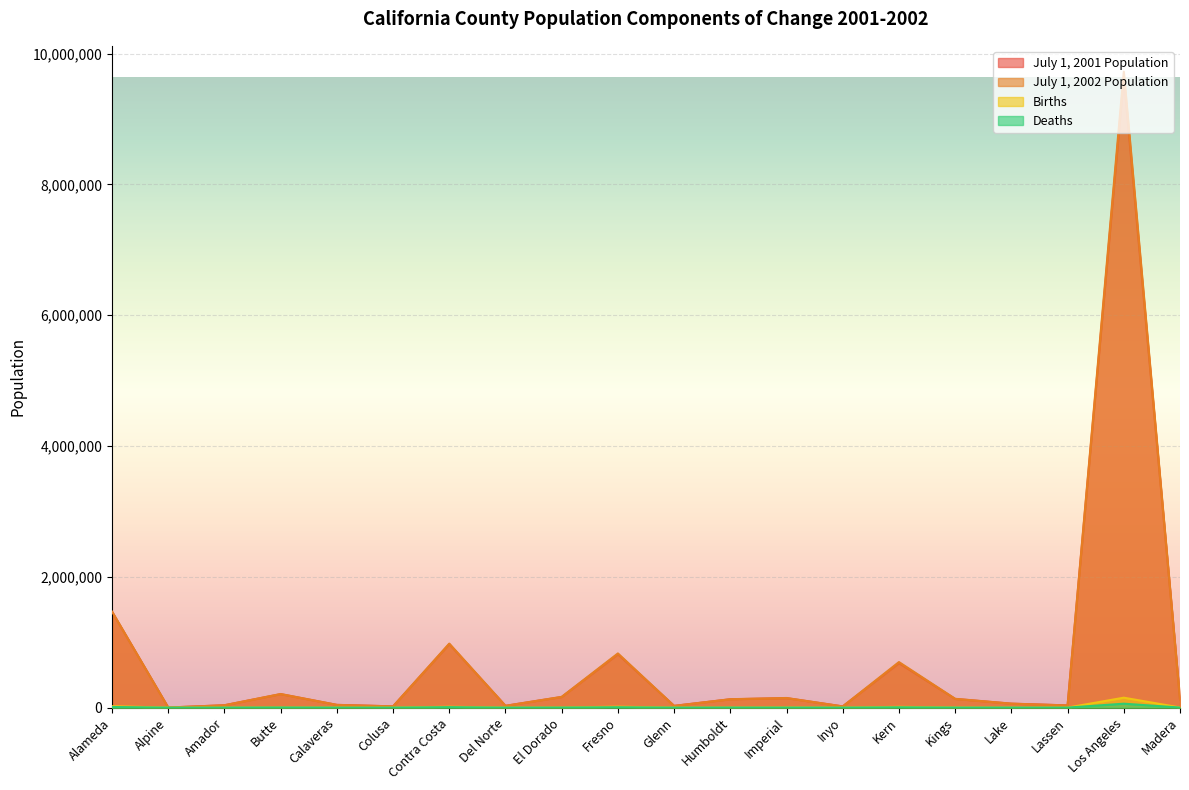

True or false: Deaths and July 1, 2001 Population intersect in this chart.

False